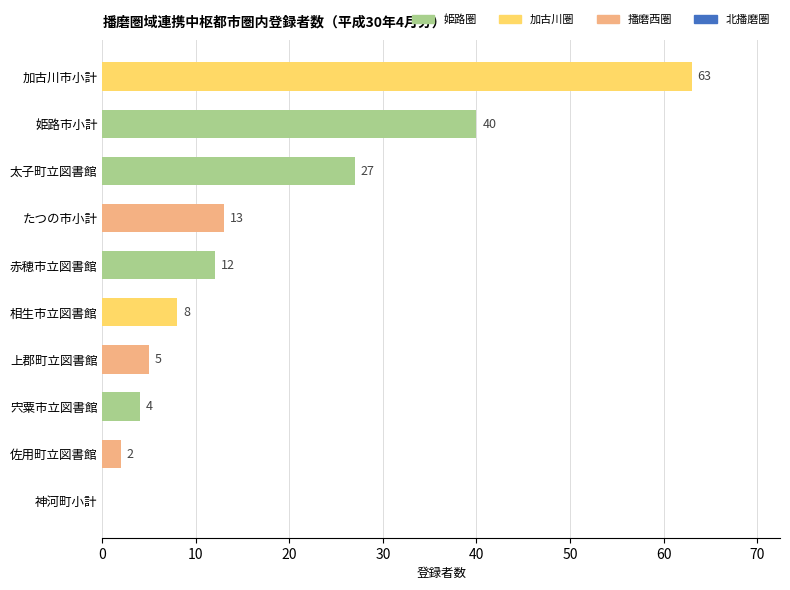

What is the change in value from 佐用町立図書館 to 加古川市小計?

+61